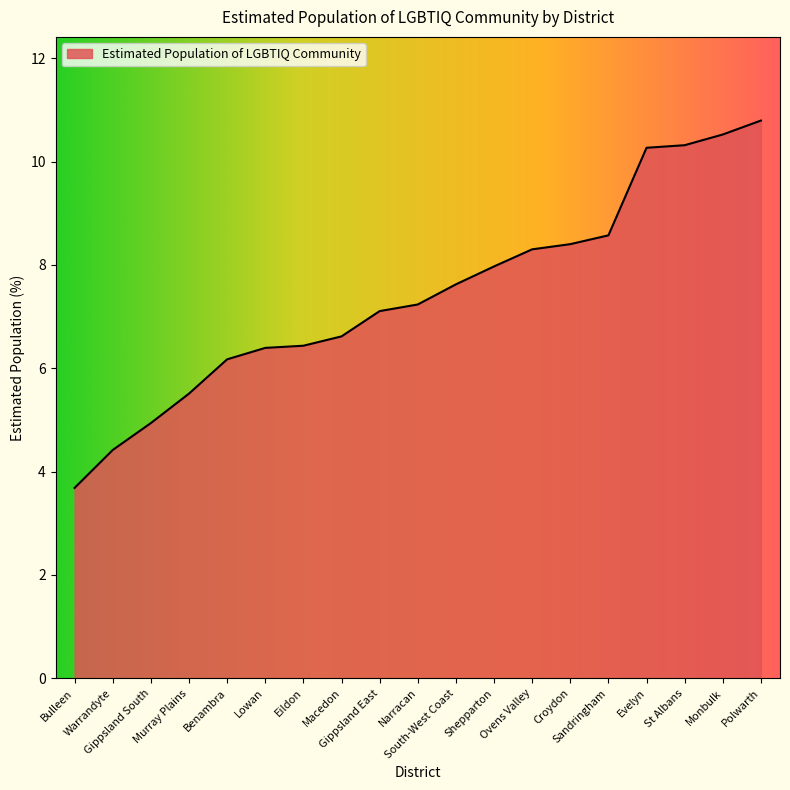

Where is the data nearest to the value 7?

Gippsland East